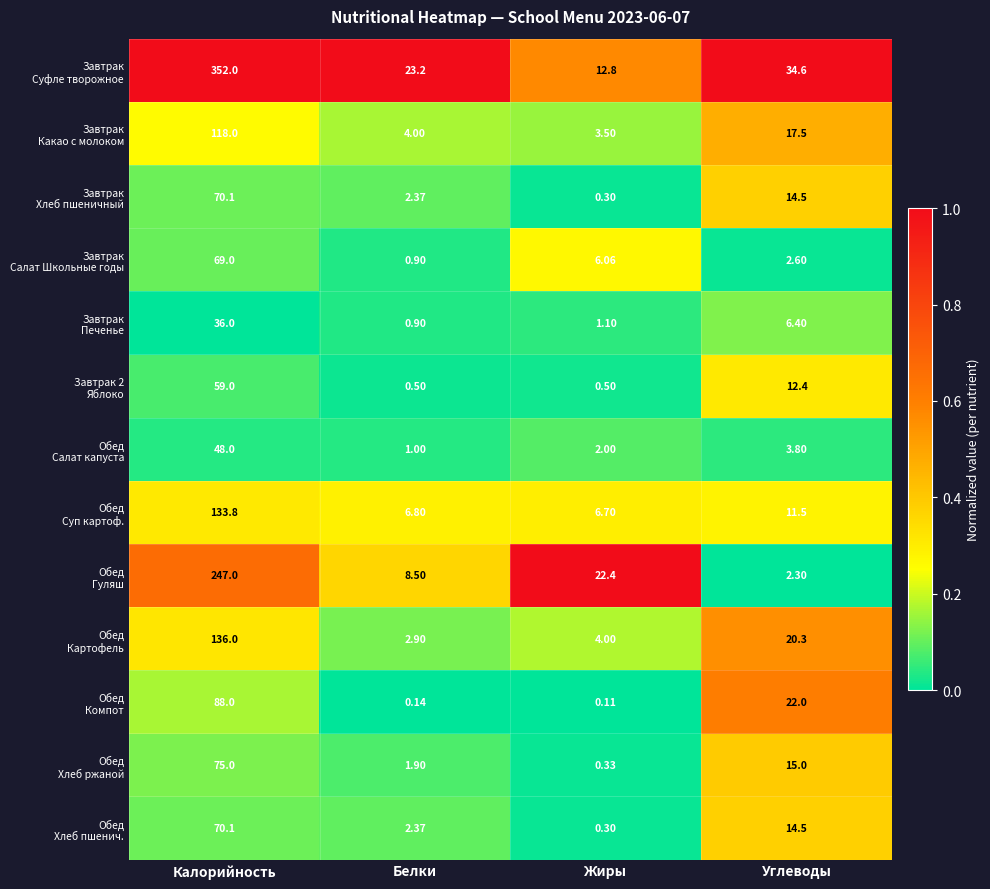

At which category is the sum across all series the highest?

Калорийность